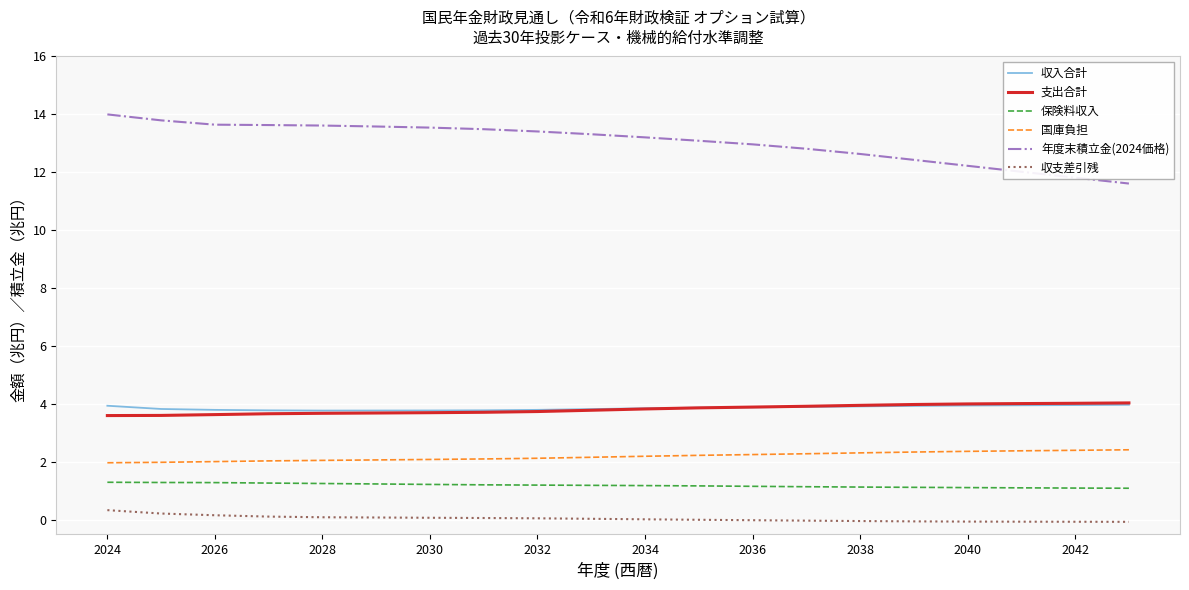

Which series has the largest range (max minus min)?

年度末積立金(2024価格)